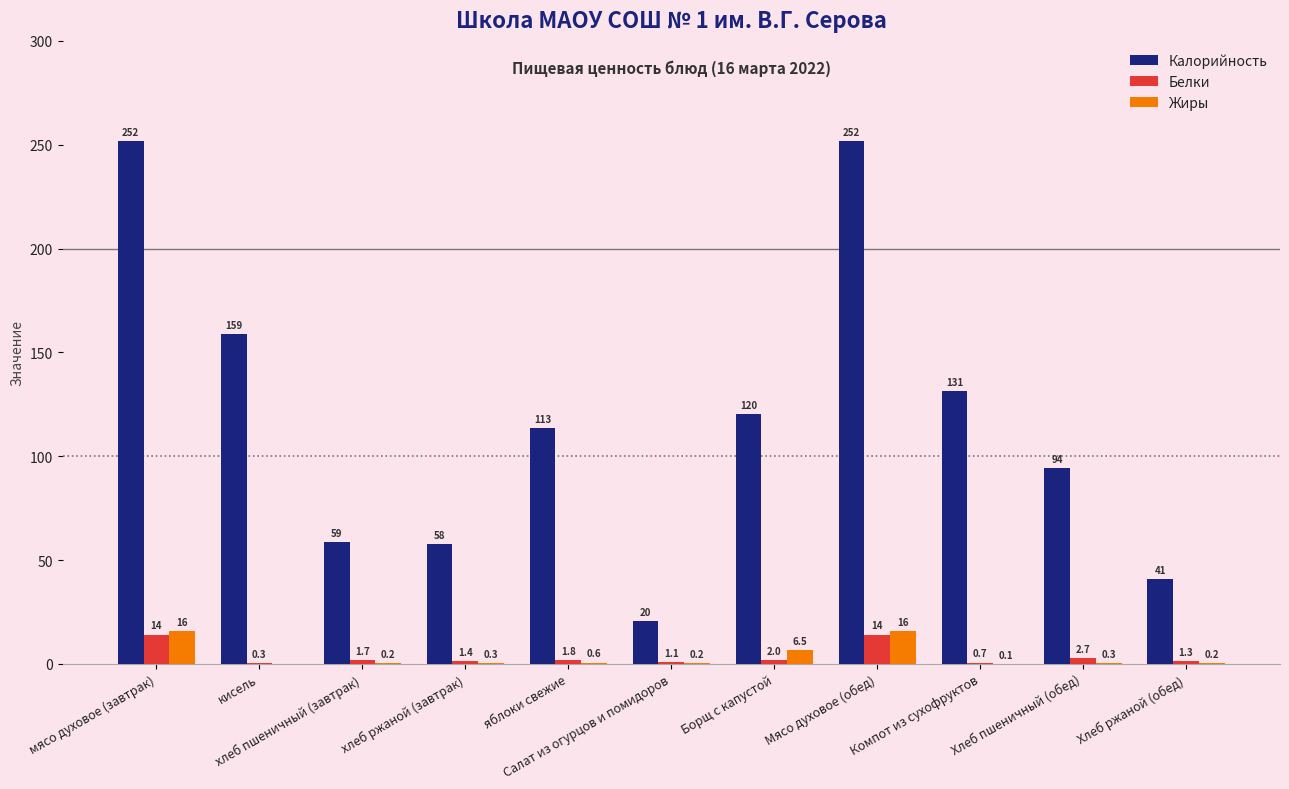

What are all the series names shown in the legend?

Калорийность, Белки, Жиры